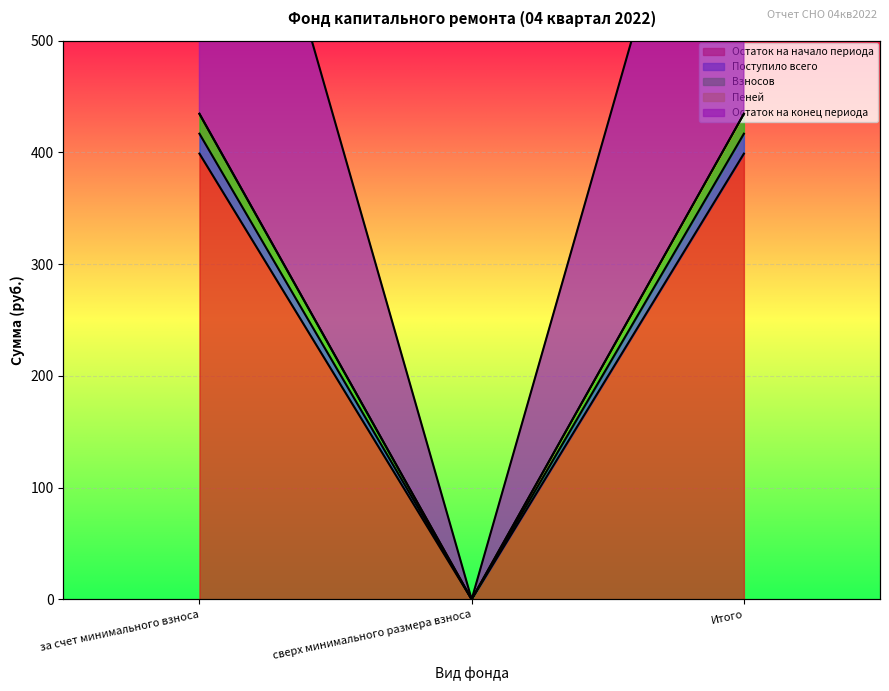

How many lines are shown in the chart?

5